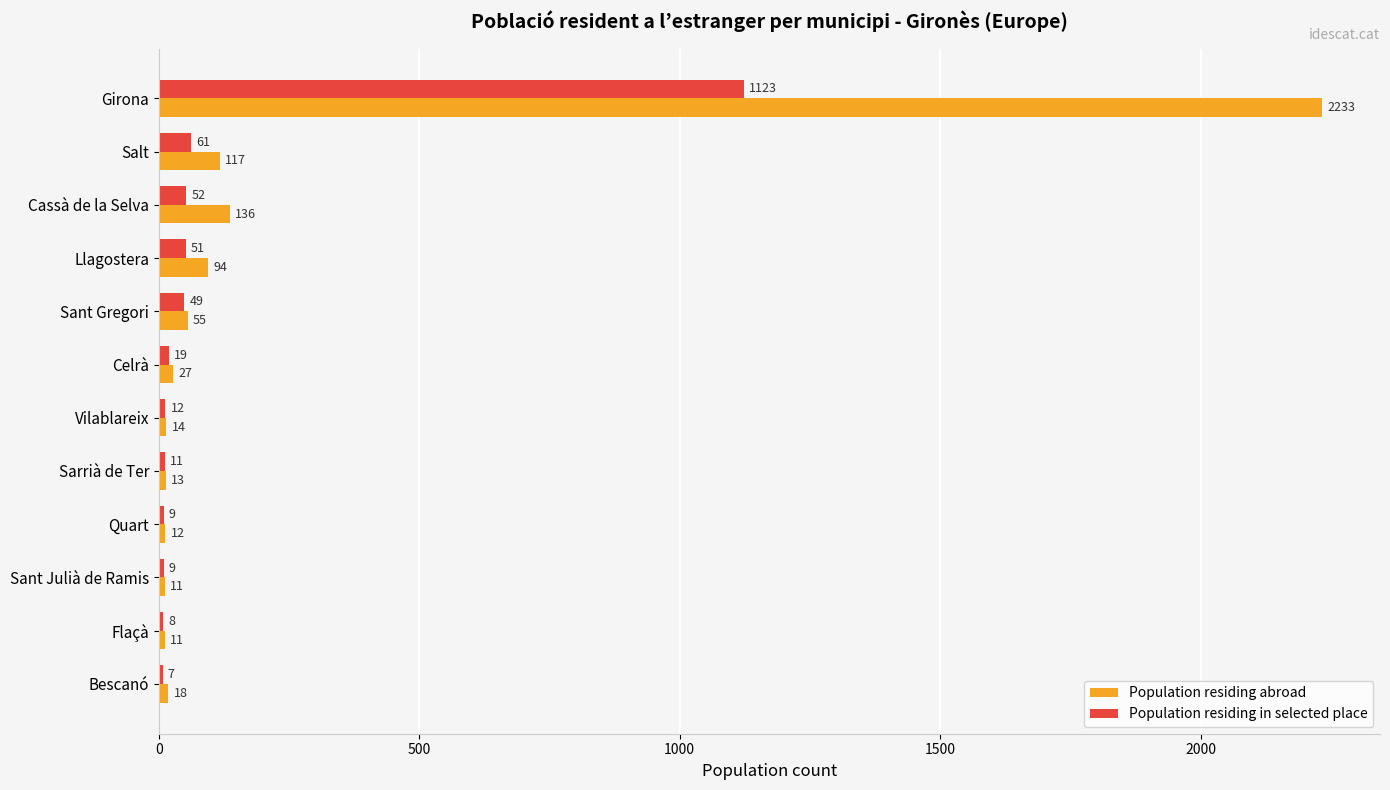

What is the greatest value displayed?

2233